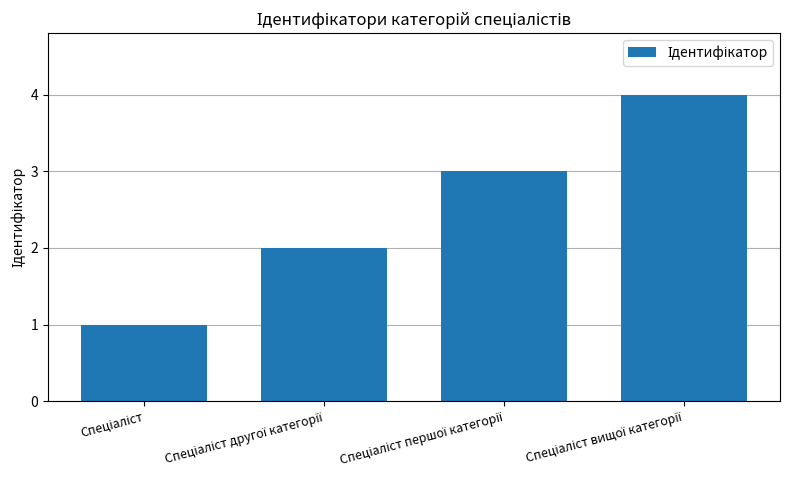

What is the sum of all values?

10